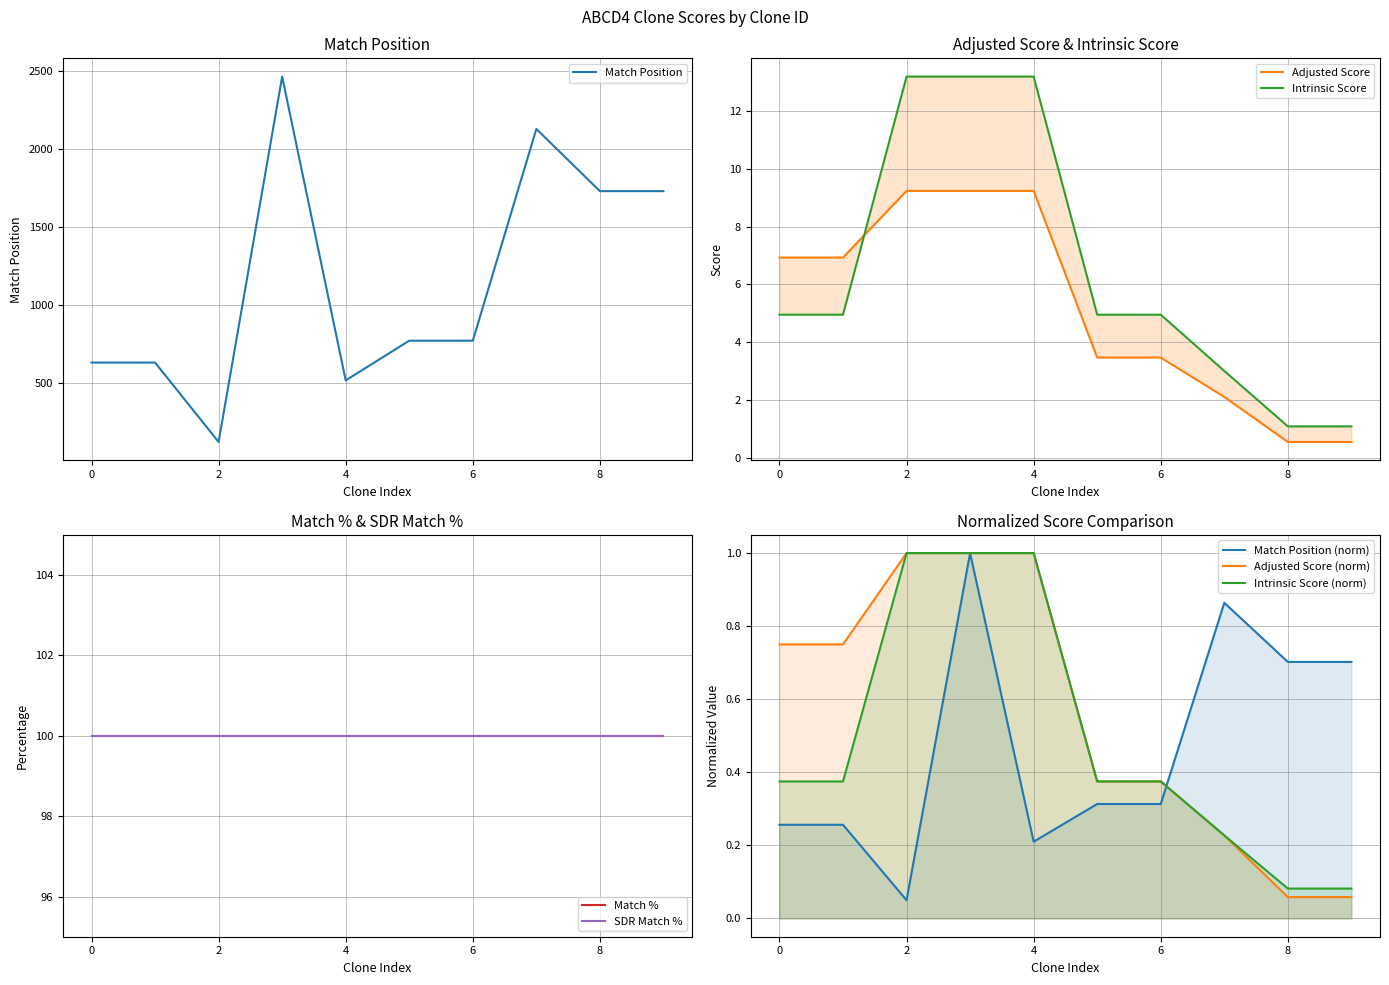

What is the lowest value of the Match Position series?

123